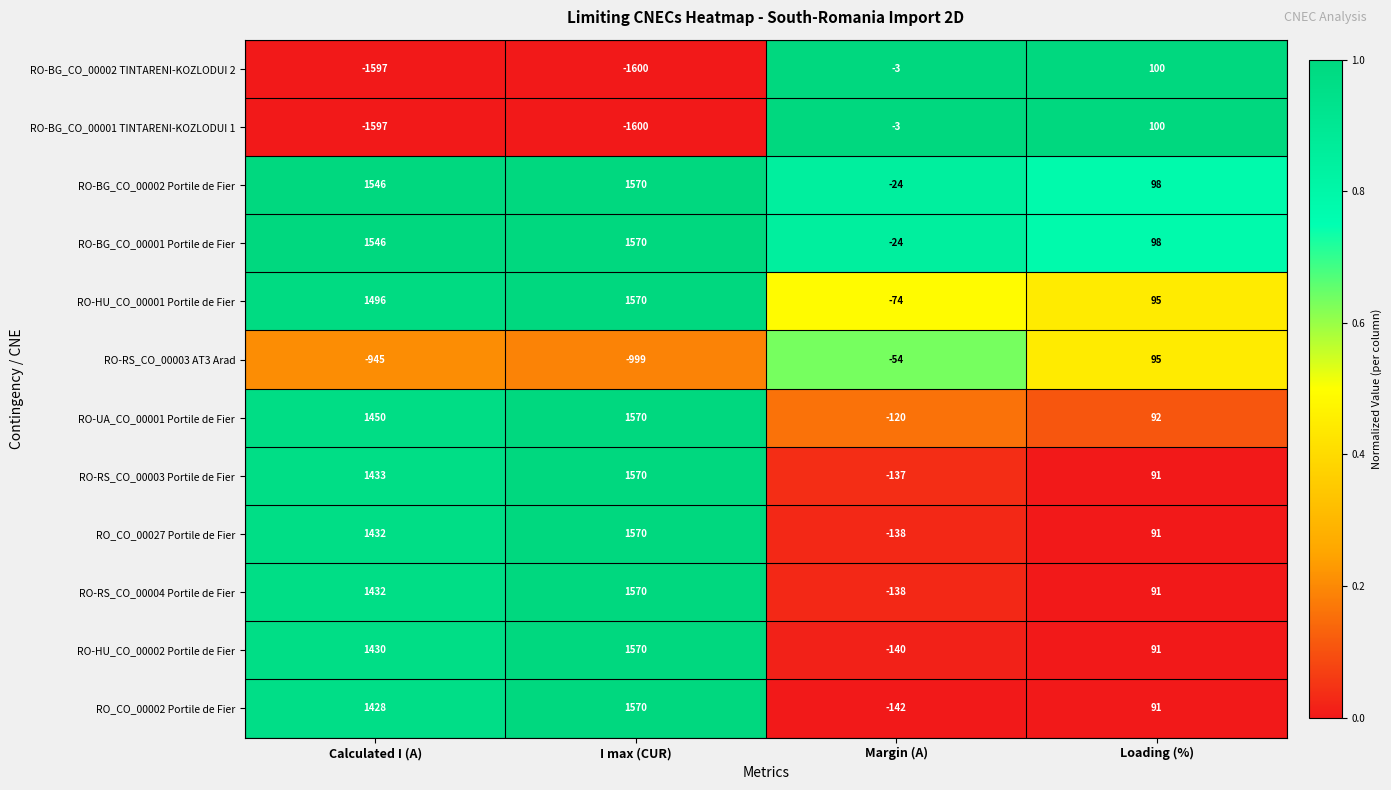

What is the smallest value displayed?

-1600